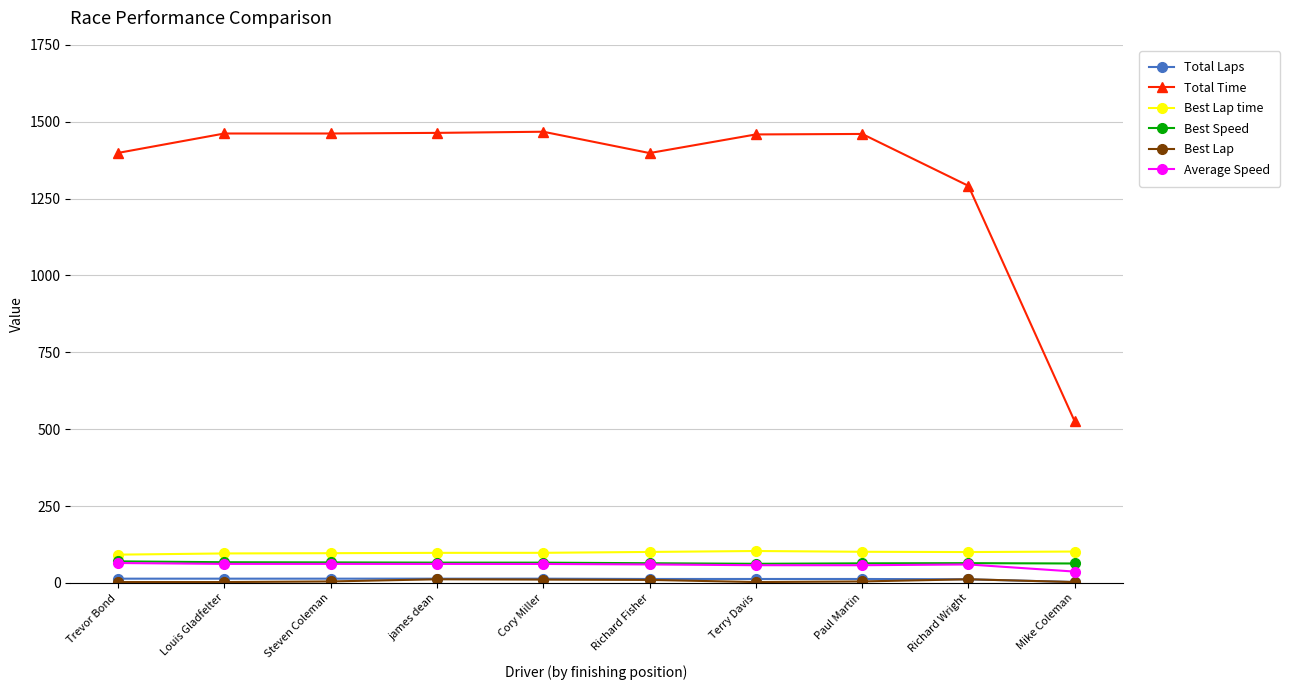

How many data points in Average Speed are above 61?

5